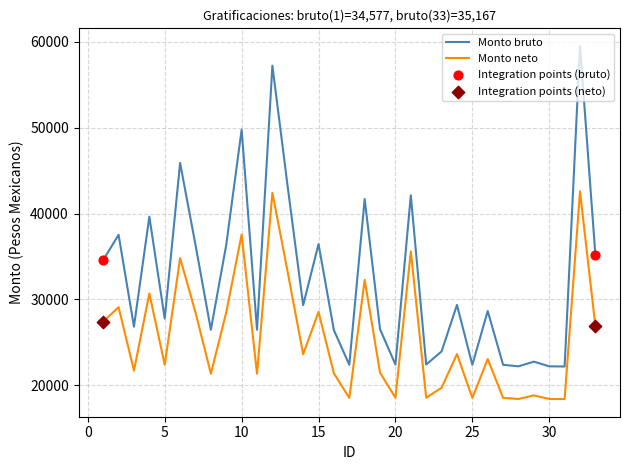

Which series has the largest total across all categories?

Monto bruto